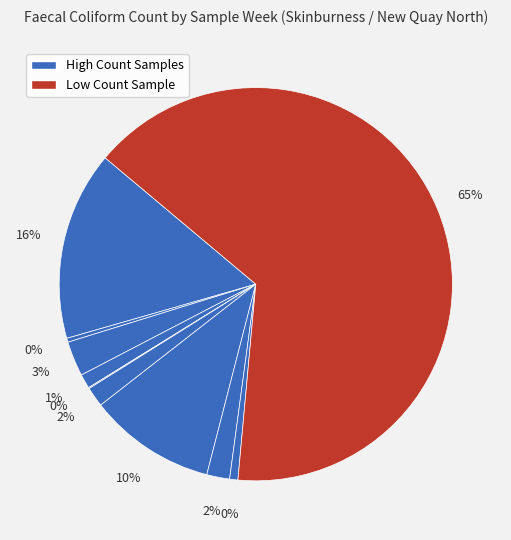

How many segments does this pie chart have?

10